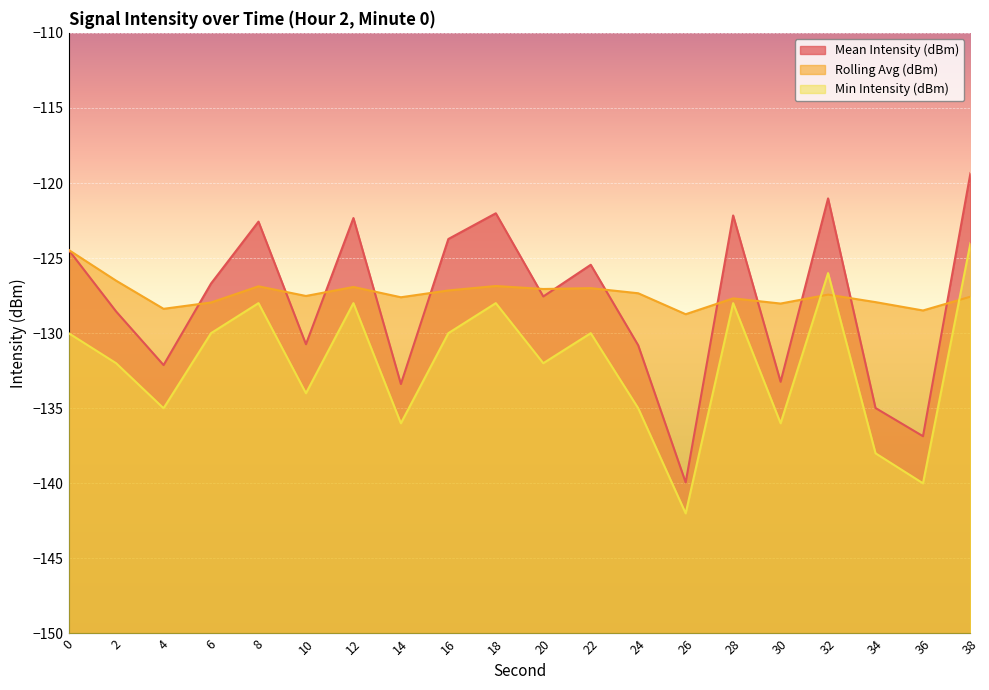

Read the Mean Intensity (dBm) value at 6.

-126.7